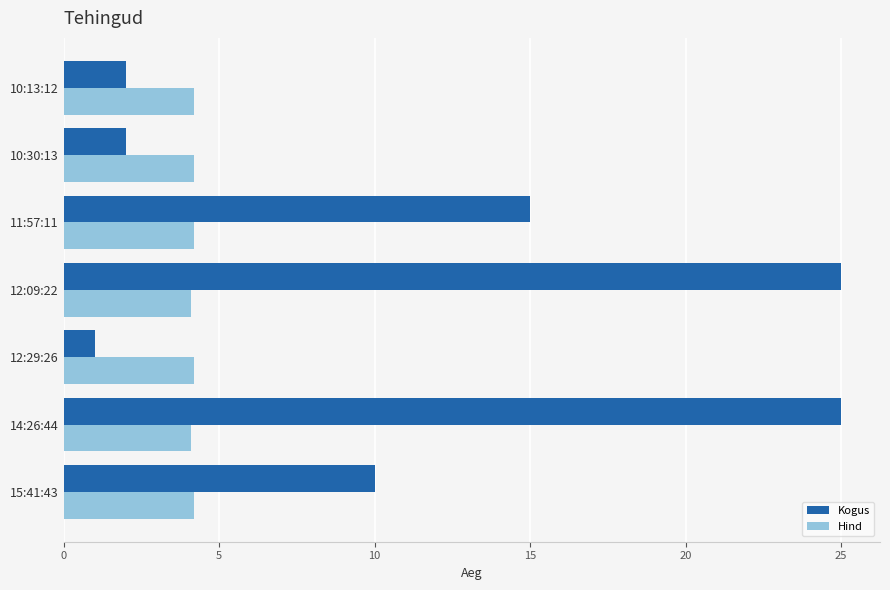

What is the sum of the Kogus values at 10:30:13 and 12:09:22?

27.0